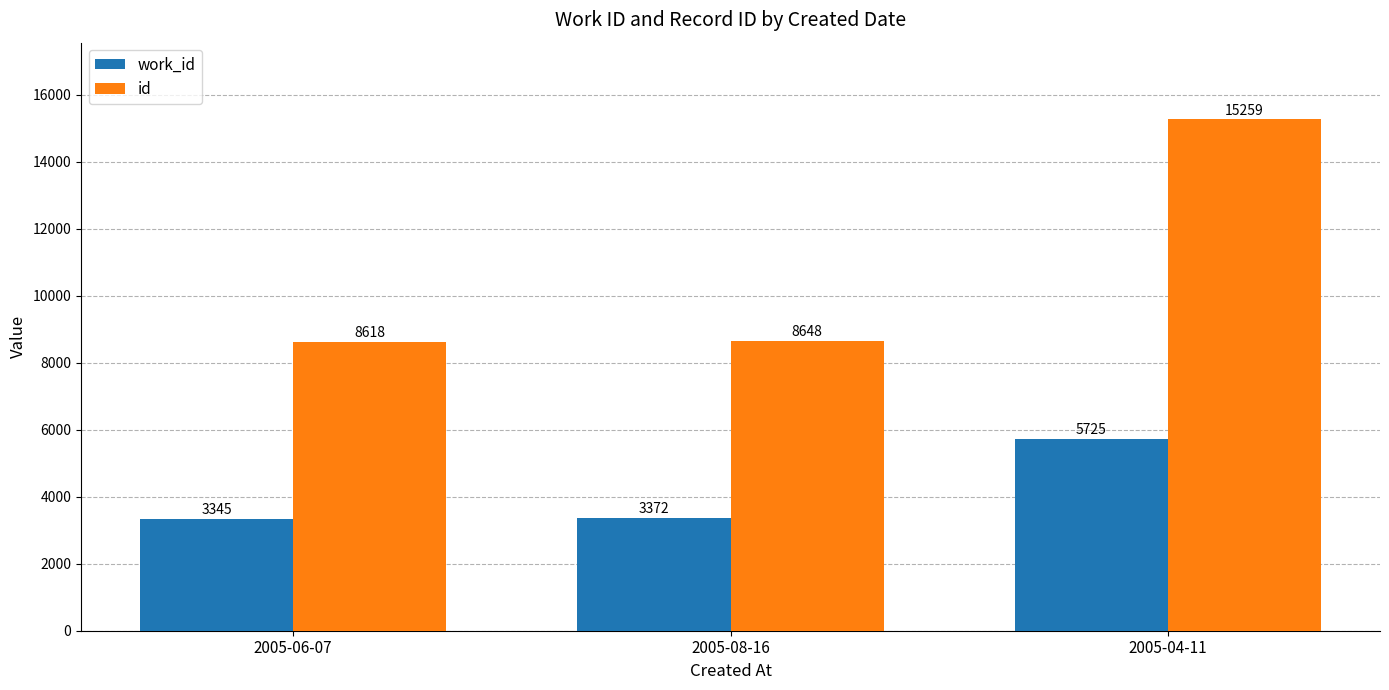

How many distinct data groups are displayed?

2